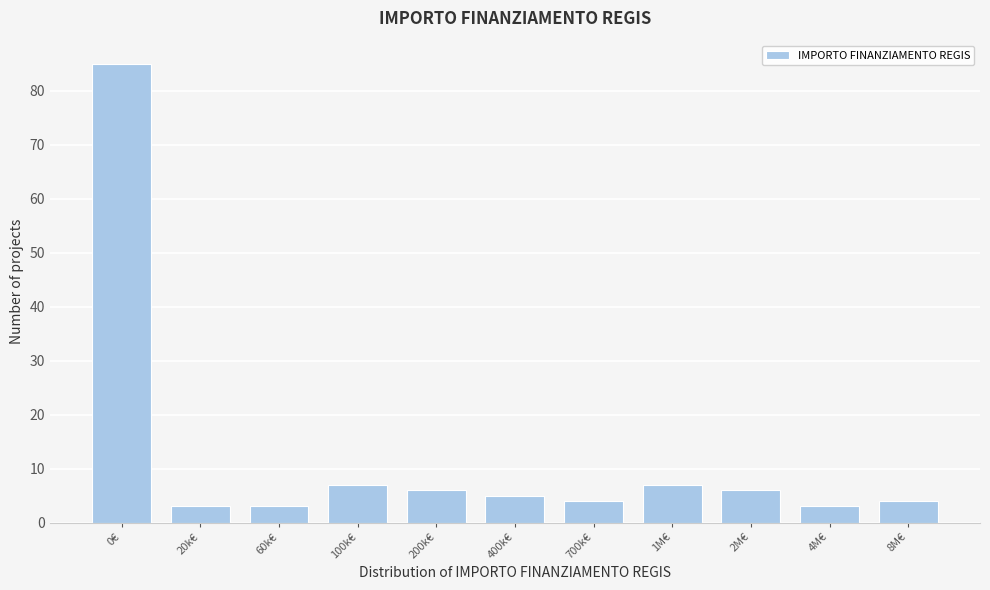

Reading left to right, extract all data points from this chart.

85	3	3	7	6	5	4	7	6	3	4